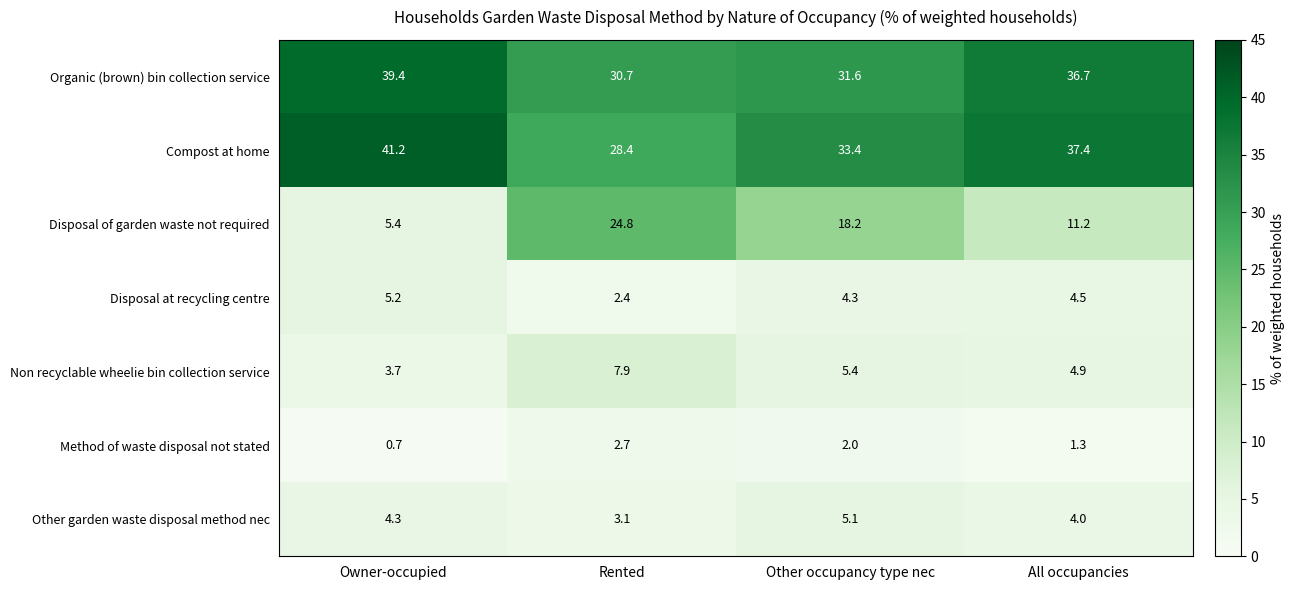

Rank the series at Owner-occupied from lowest to highest value.

Method of waste disposal not stated, Non recyclable wheelie bin collection service, Other garden waste disposal method nec, Disposal at recycling centre, Disposal of garden waste not required, Organic (brown) bin collection service, Compost at home